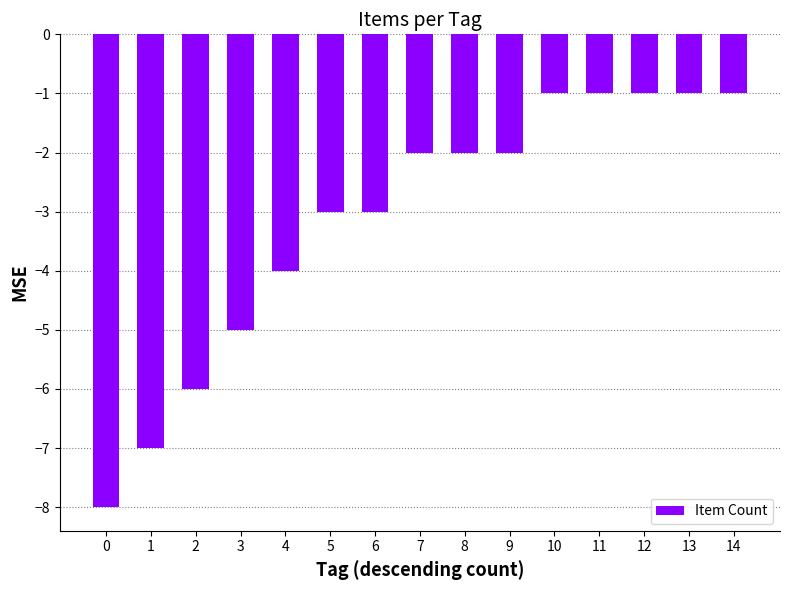

True or false: the data shows -3 at 6.

True